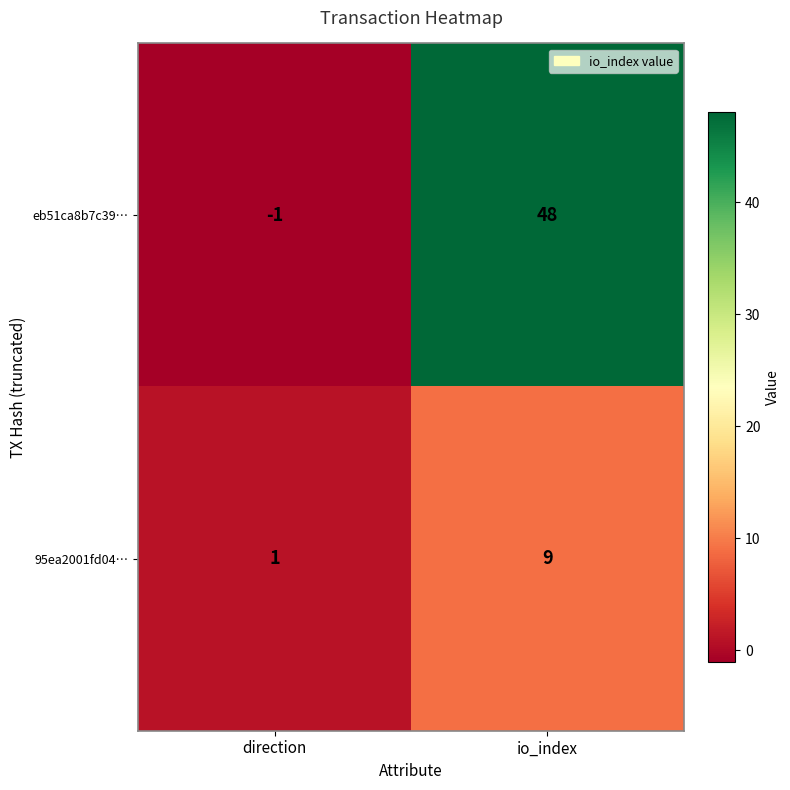

Between direction and io_index, which series saw the biggest shift?

eb51ca8b7c39…